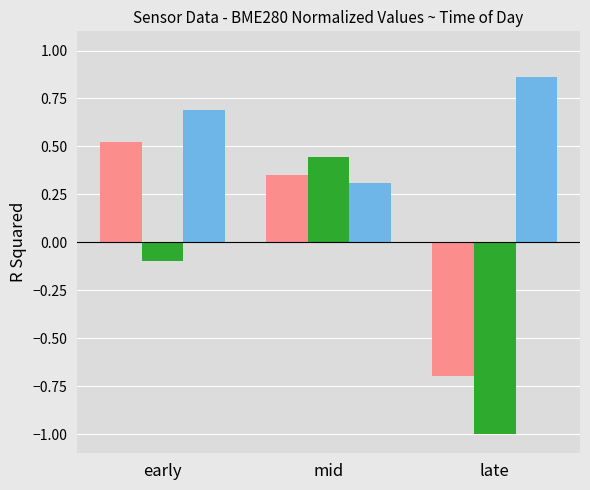

What is the label of the 3rd bar from the right?

early